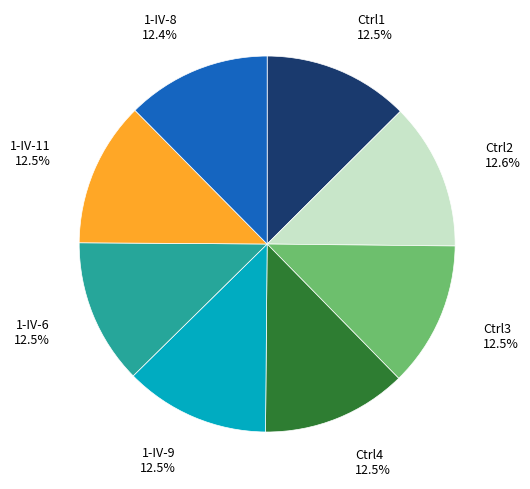

To the nearest percent, what is the combined percentage of 1-IV-11 and 1-IV-6?

25%